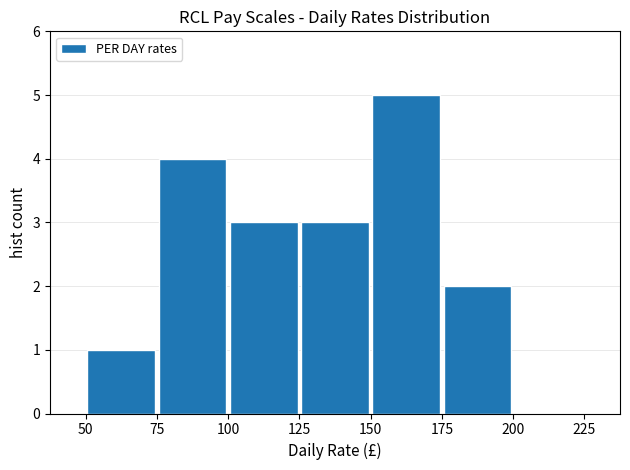

How tall is the bar that spans 125 to 150 on the x-axis? The values are not printed on the chart, so give them approximately, as read against the axis.

3